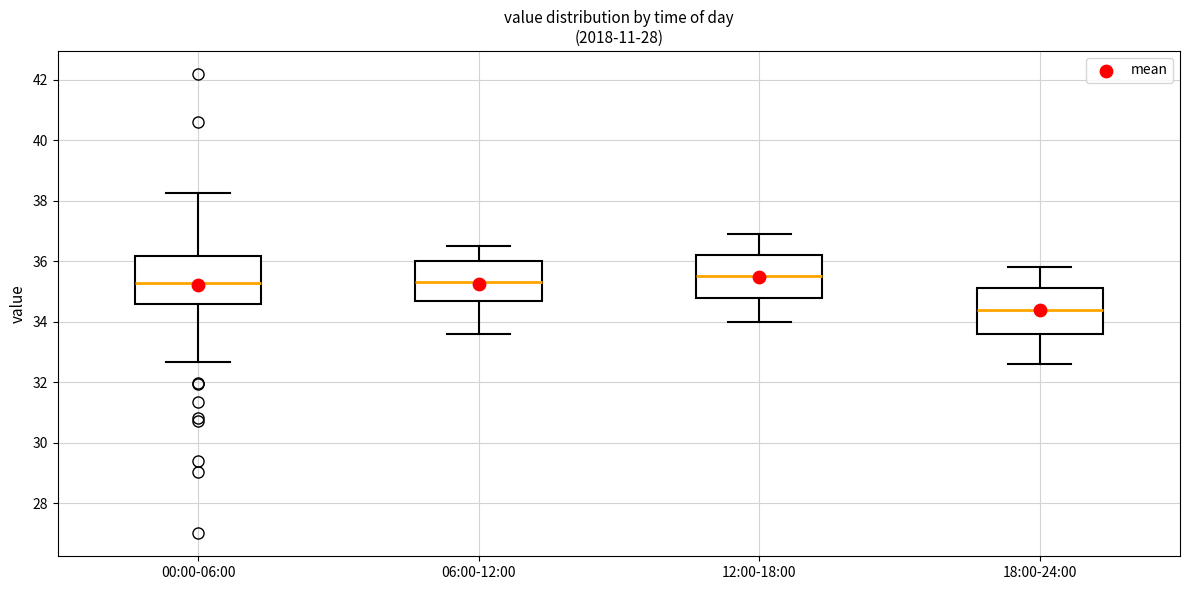

Reading left to right, read every box against the y-axis: the position of its median line, the range the box covers, and the ends of its whiskers. The values are not printed on the chart, so give them approximately, as read against the axis.

00:00-06:00: median 35.2, box 34.6 to 36.2, whiskers 32.6 to 38.2
06:00-12:00: median 35.4, box 34.8 to 36.0, whiskers 33.6 to 36.6
12:00-18:00: median 35.6, box 34.8 to 36.2, whiskers 34.0 to 37.0
18:00-24:00: median 34.4, box 33.6 to 35.2, whiskers 32.6 to 35.8